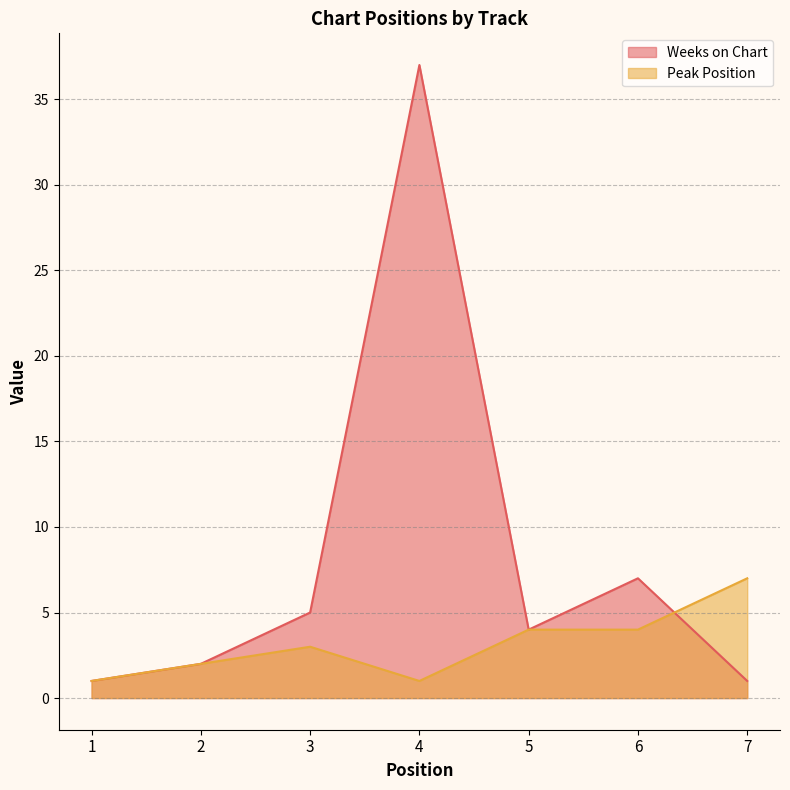

How many lines are shown in the chart?

2